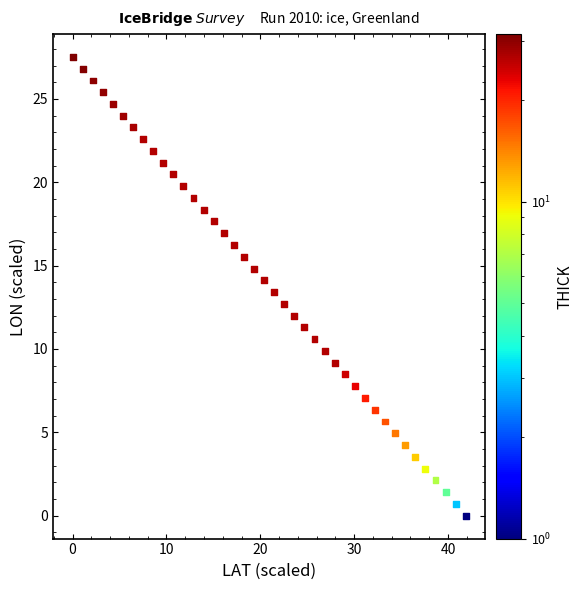

What is the range of X values (max minus min)?

41.9